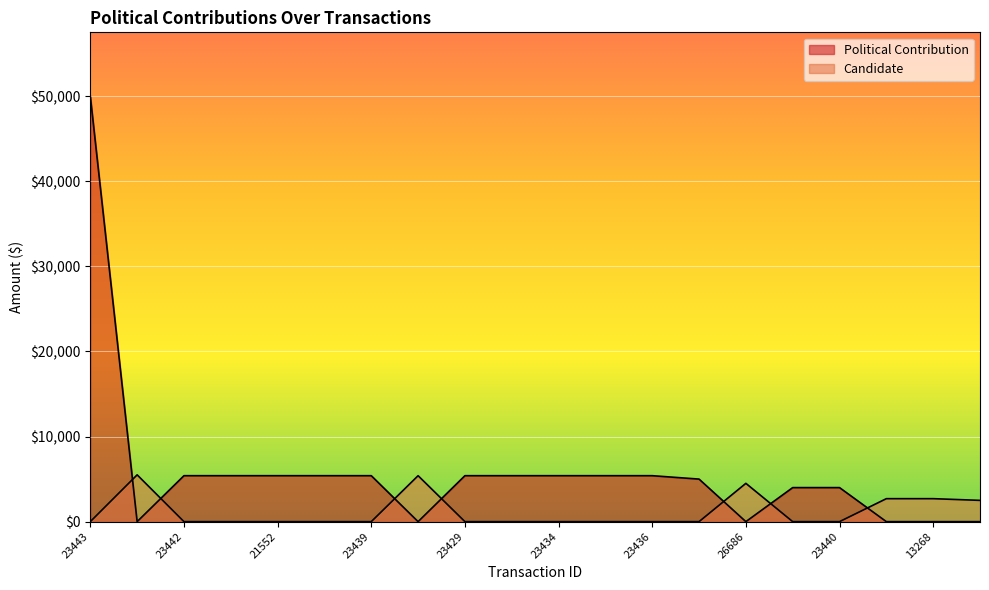

True or false: Candidate has more than 0 interior local peaks.

True